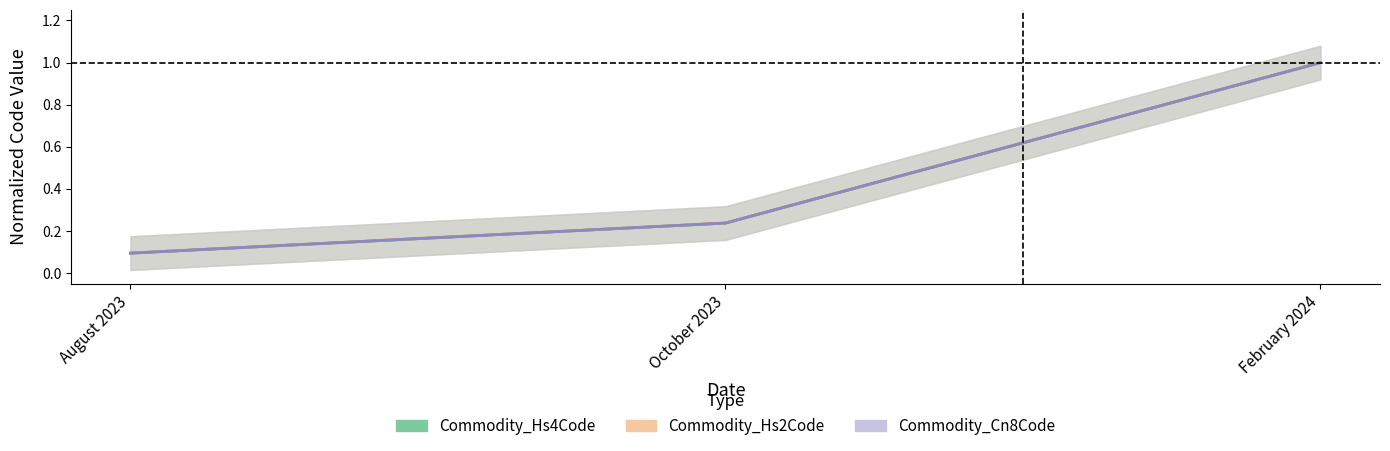

Reading right to left, what are all the values shown in this chart?

Commodity_Hs4Code: February 2024=1.0	October 2023=0.2	August 2023=0.1
Commodity_Hs2Code: February 2024=1.0	October 2023=0.2	August 2023=0.1
Commodity_Cn8Code: February 2024=1.0	October 2023=0.2	August 2023=0.1